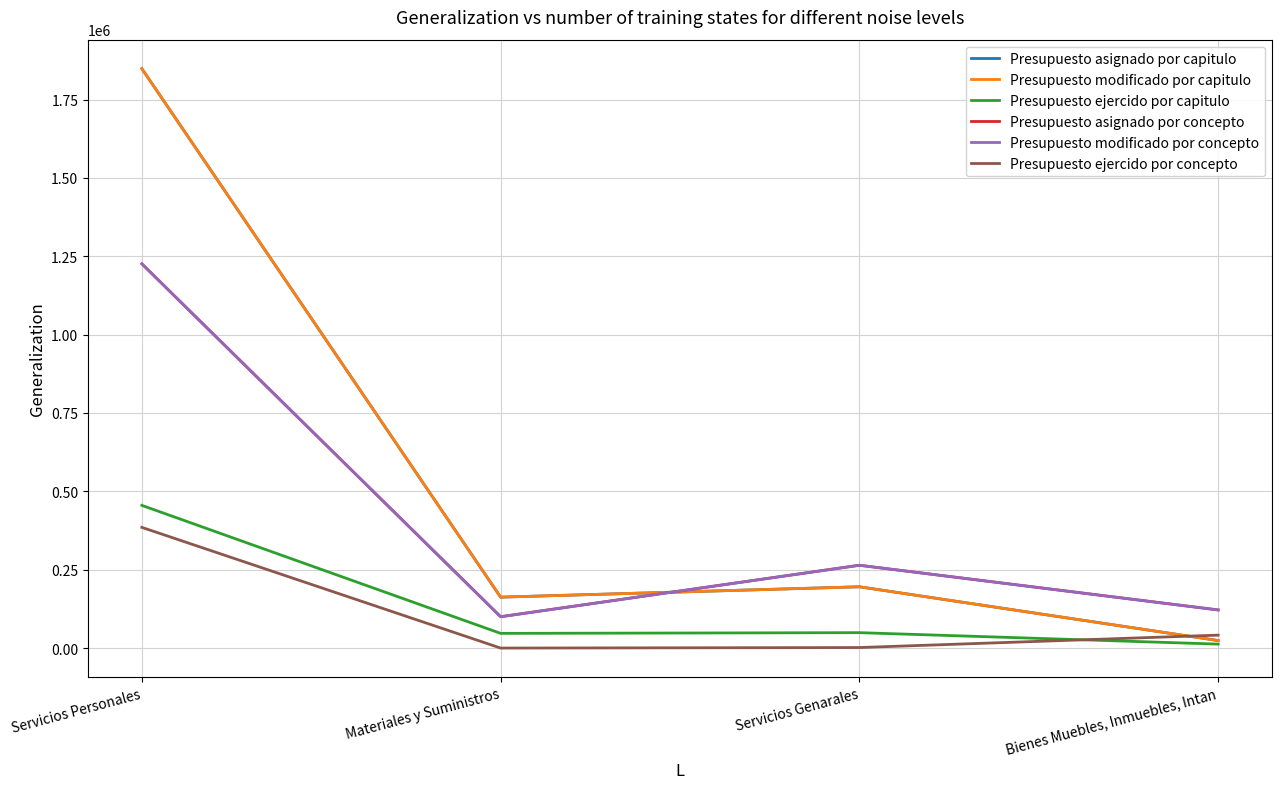

Between Servicios Personales and Bienes Muebles, Inmuebles, Intan, which is larger?

Servicios Personales